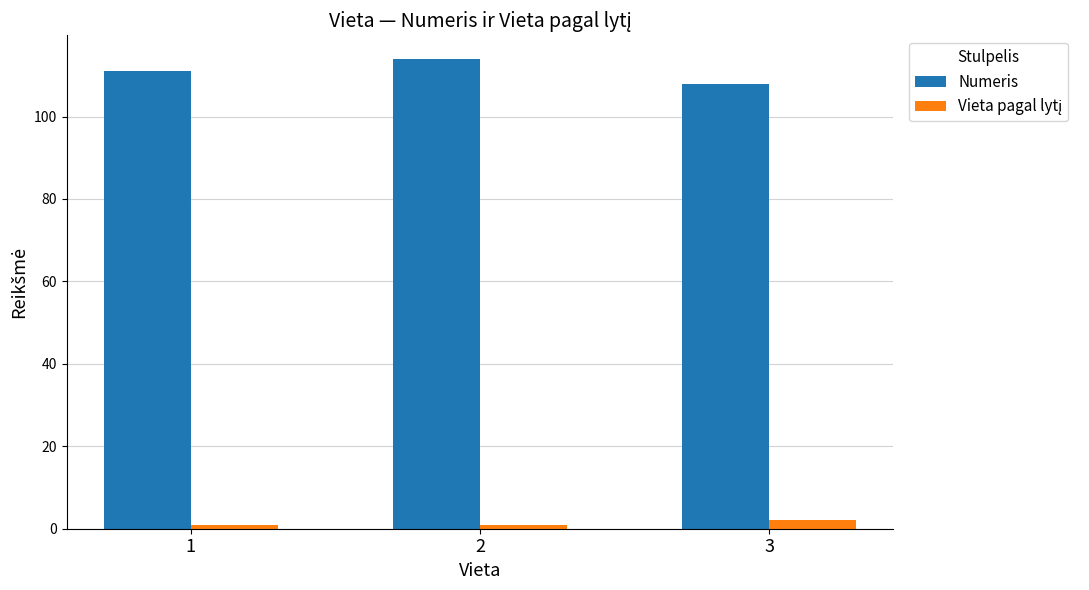

What is the difference between the Numeris values at 3 and 2?

6